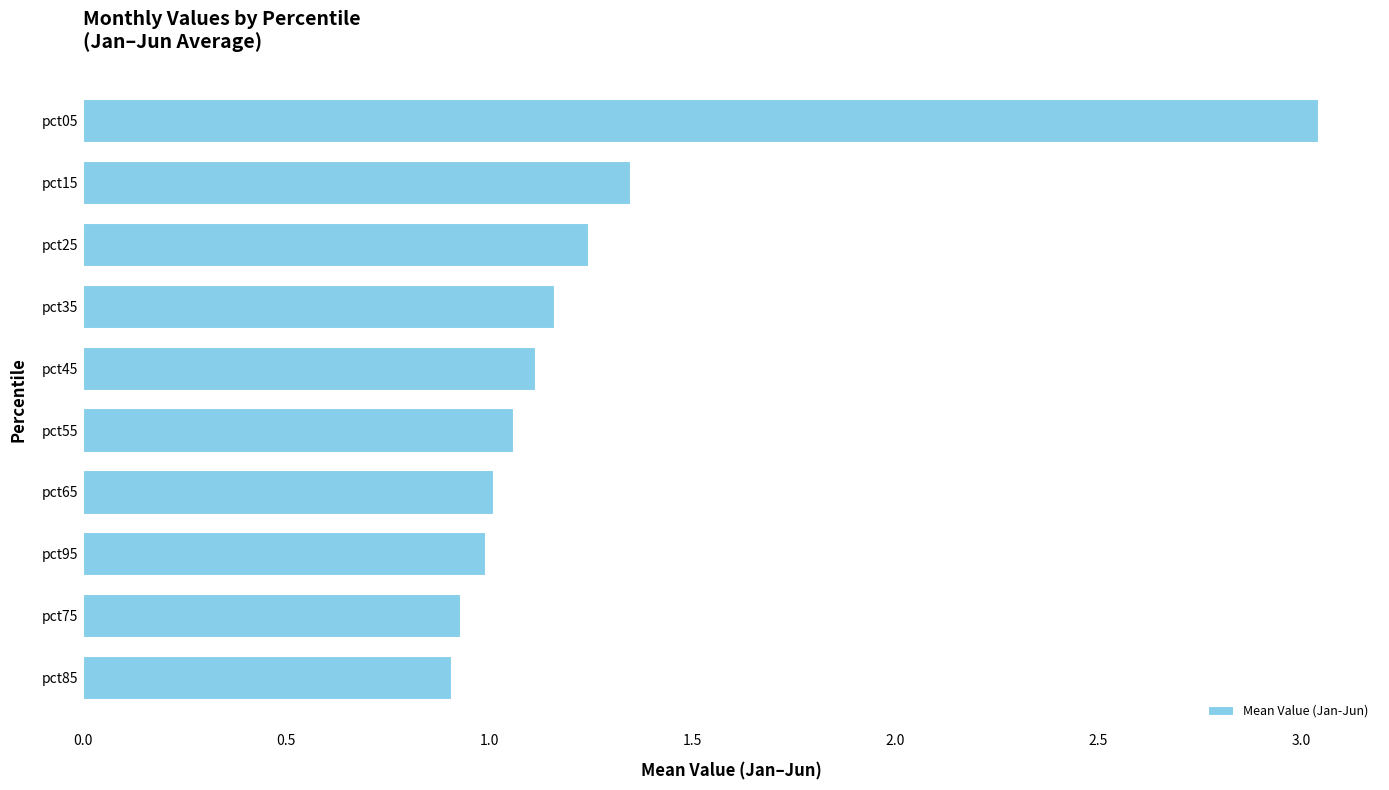

What is the sum of all values?

12.8